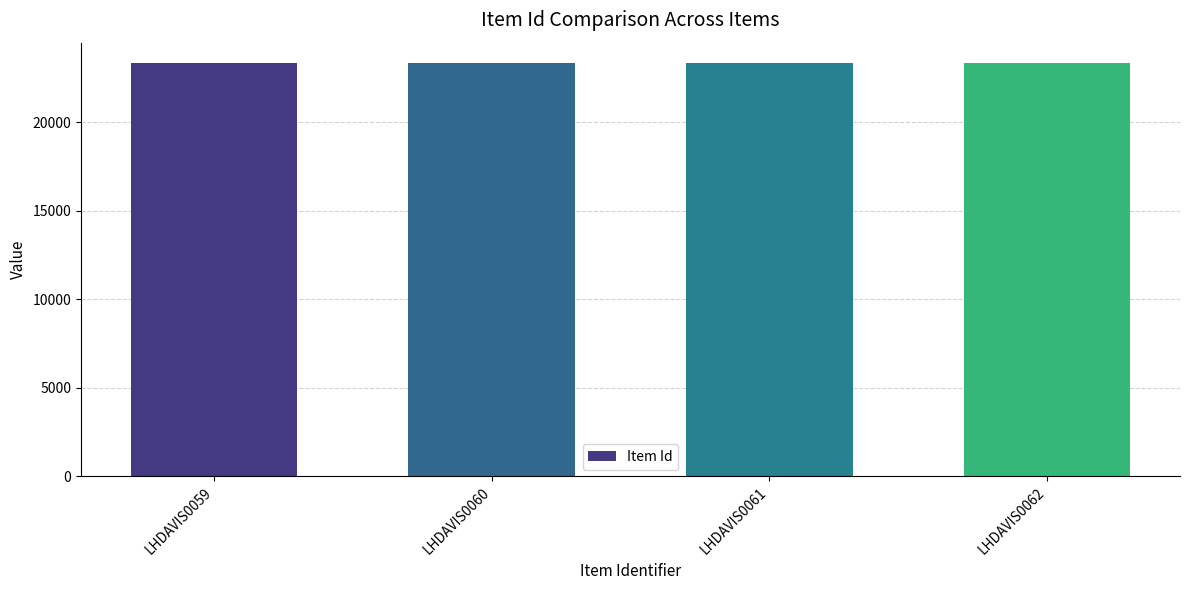

Is it true that the value at LHDAVIS0061 is 23332?

True